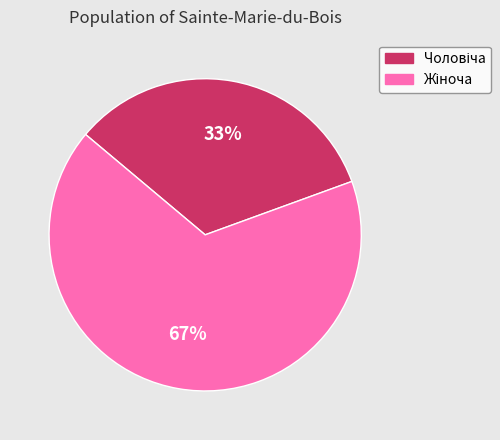

Is there a majority slice in this chart?

Yes